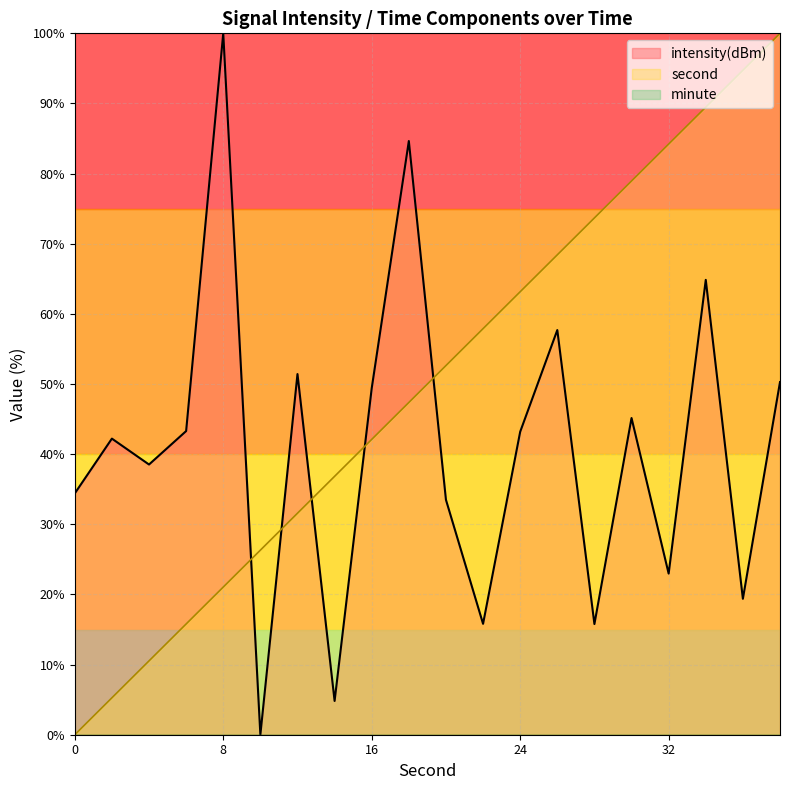

Where does the second series first go above 52?

20